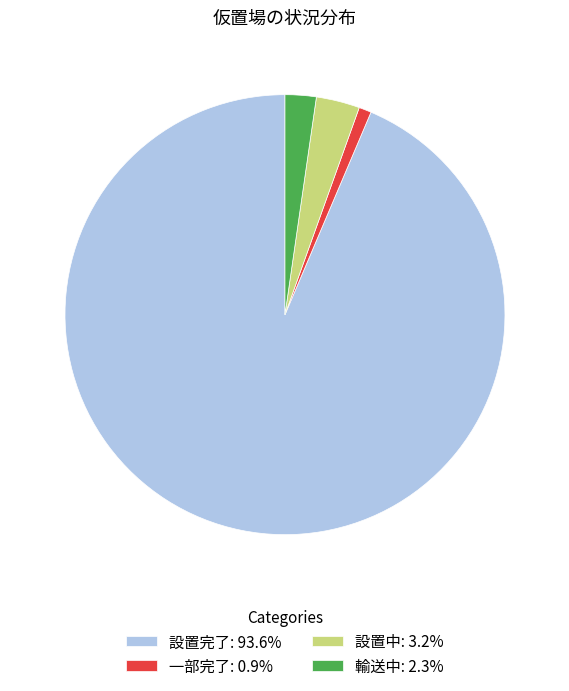

The 設置中 slice represents 3% of the pie. True or false?

True